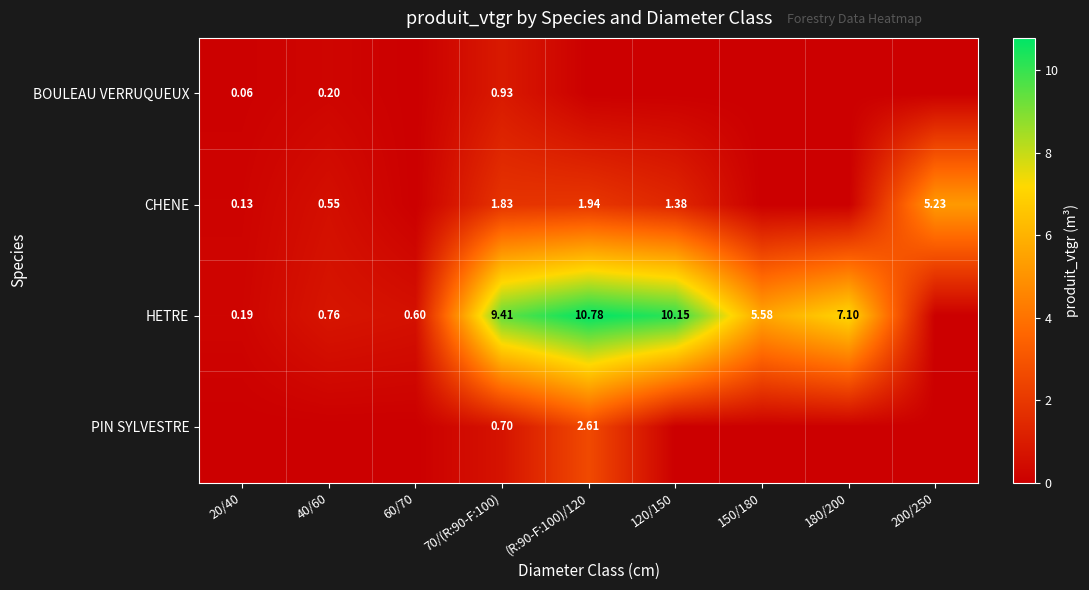

Which category has the highest value in the HETRE series?

(R:90-F:100)/120